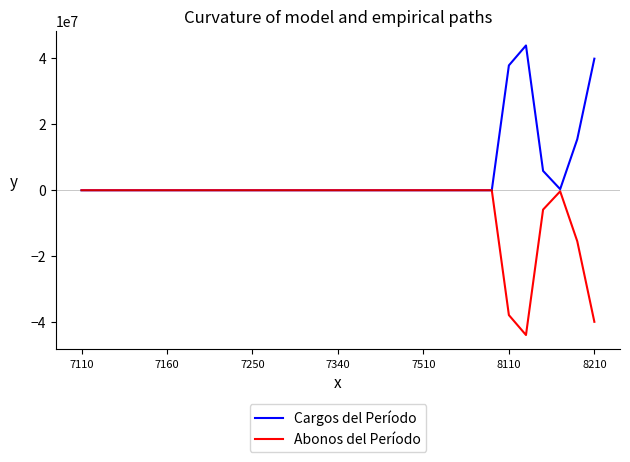

What is the maximum value shown in the chart?

43926953.5